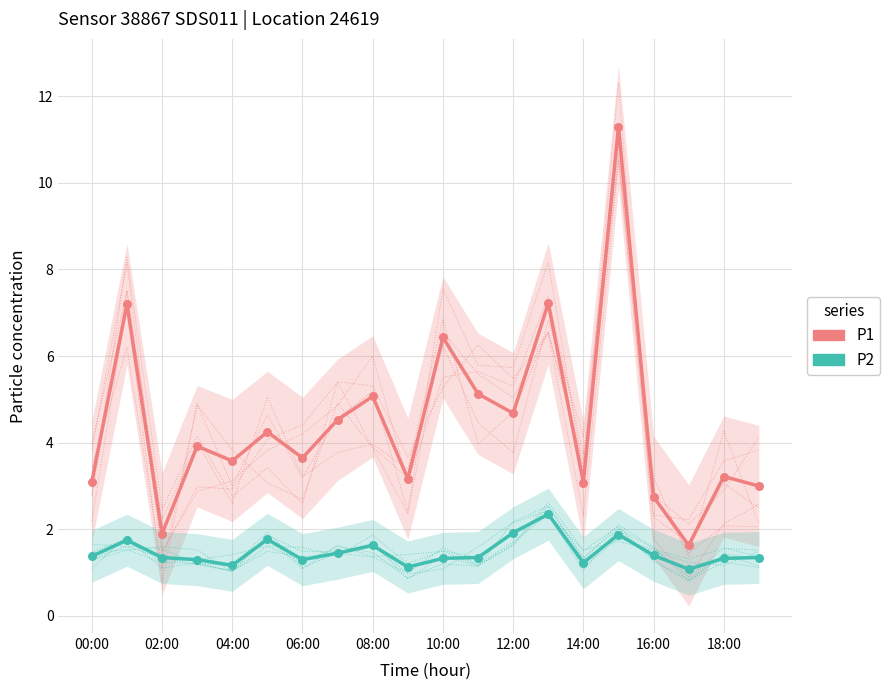

Is the value of P1 at 14:00 greater than the value of P2 at 02:00?

Yes